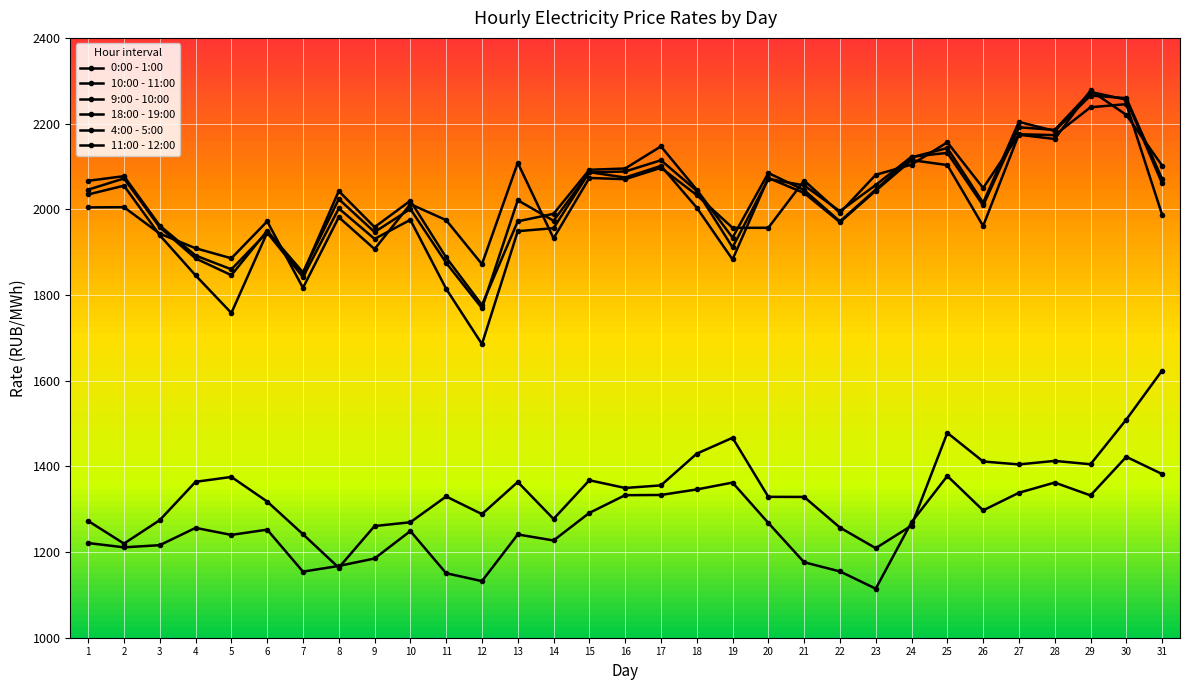

Does the chart have visible grid lines?

Yes